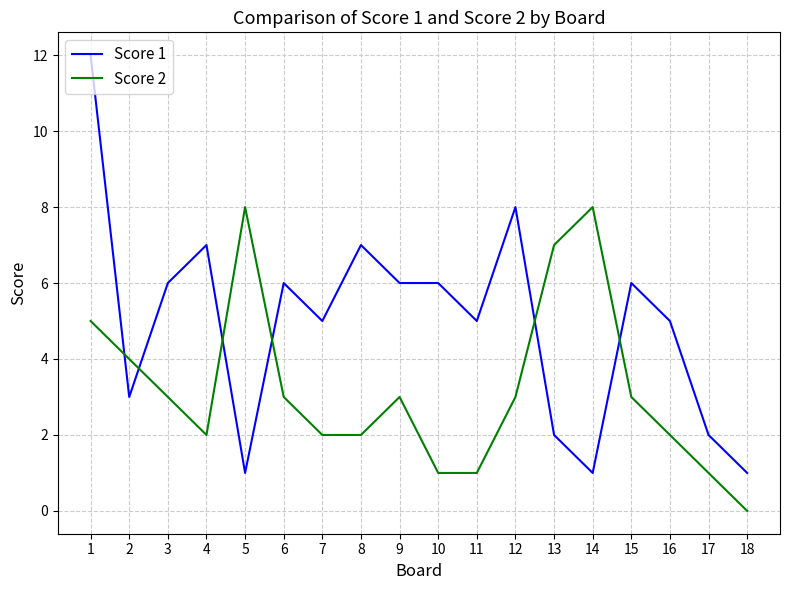

True or false: Score 1 has more than 0 points higher than both neighbors.

True